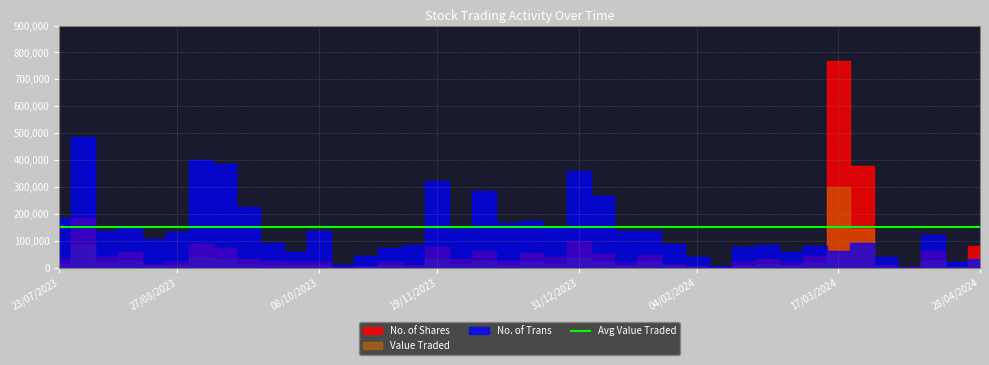

What value does the No. of Shares series have at 14/01/2024?

17143